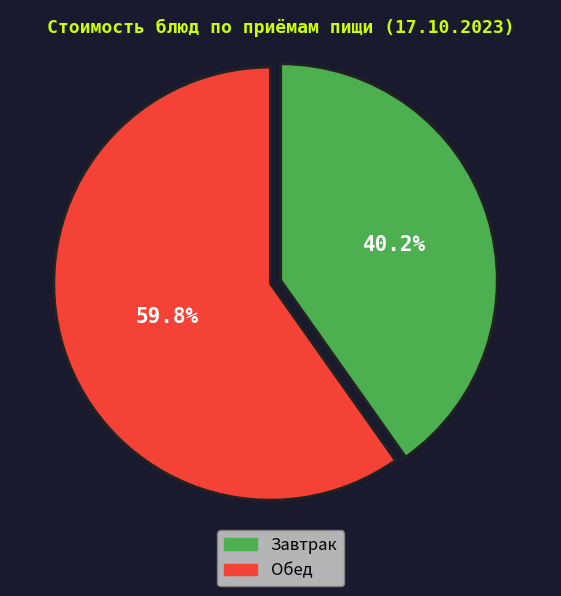

Does any single category account for the majority?

Yes